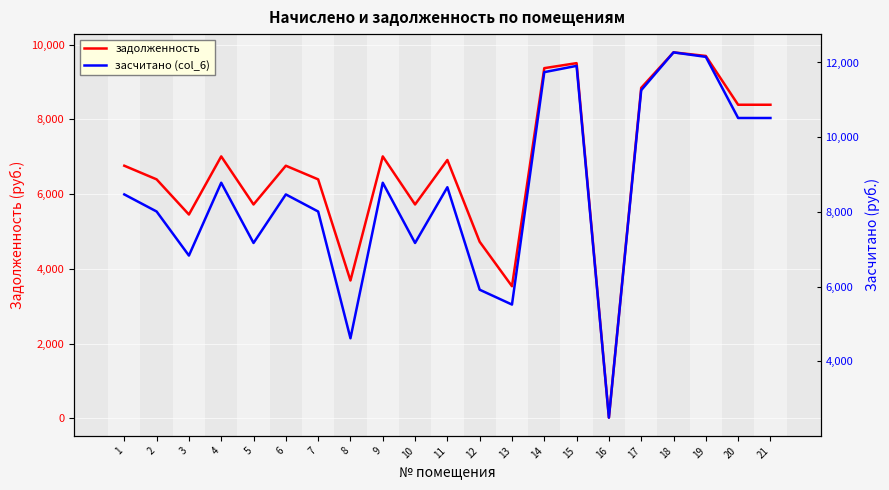

What is the difference between the highest and lowest values at 10?

1448.3